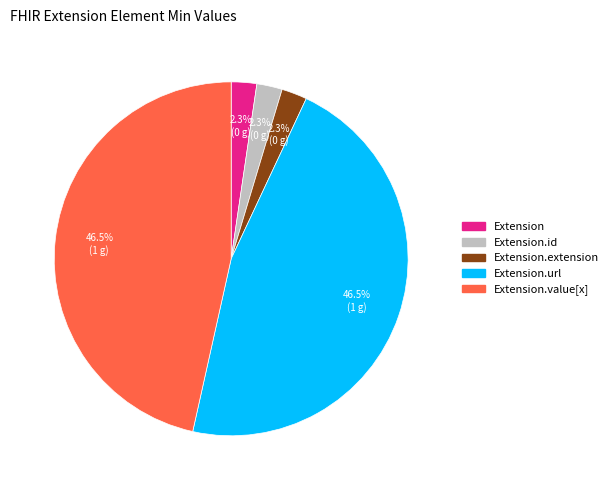

Is there any slice that represents more than half of the pie?

No